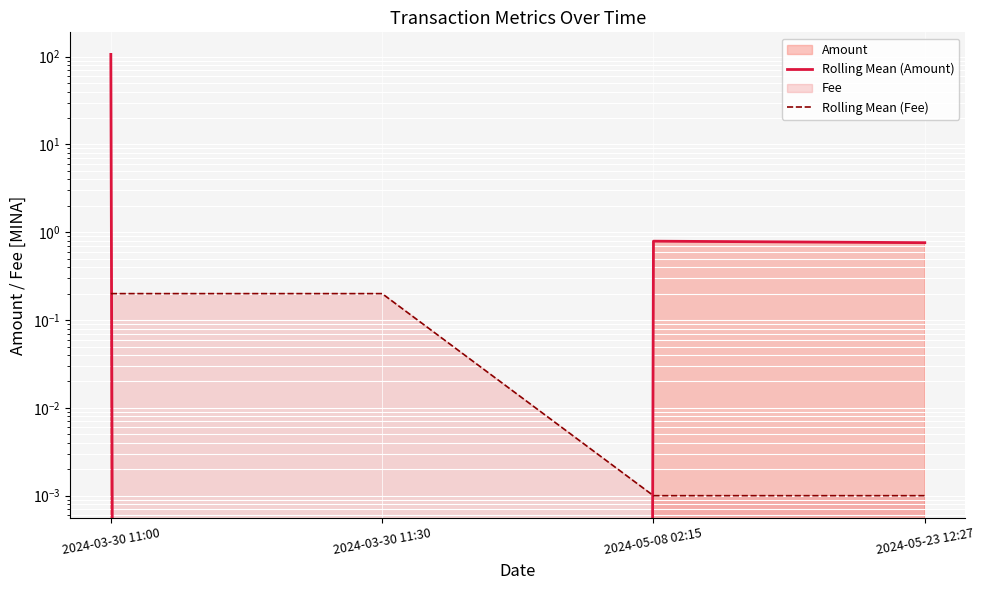

True or false: Rolling Mean (Fee) and Rolling Mean (Amount) cross at least once.

True